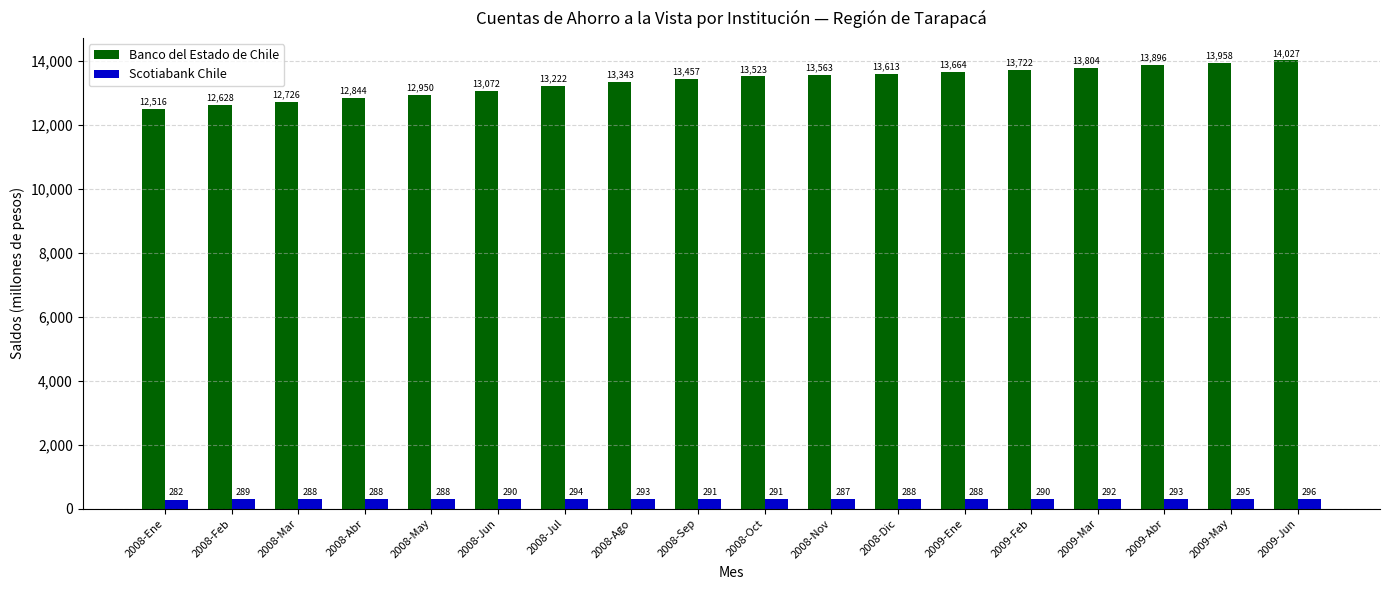

At which label is Scotiabank Chile closest to 289?

2008-Feb